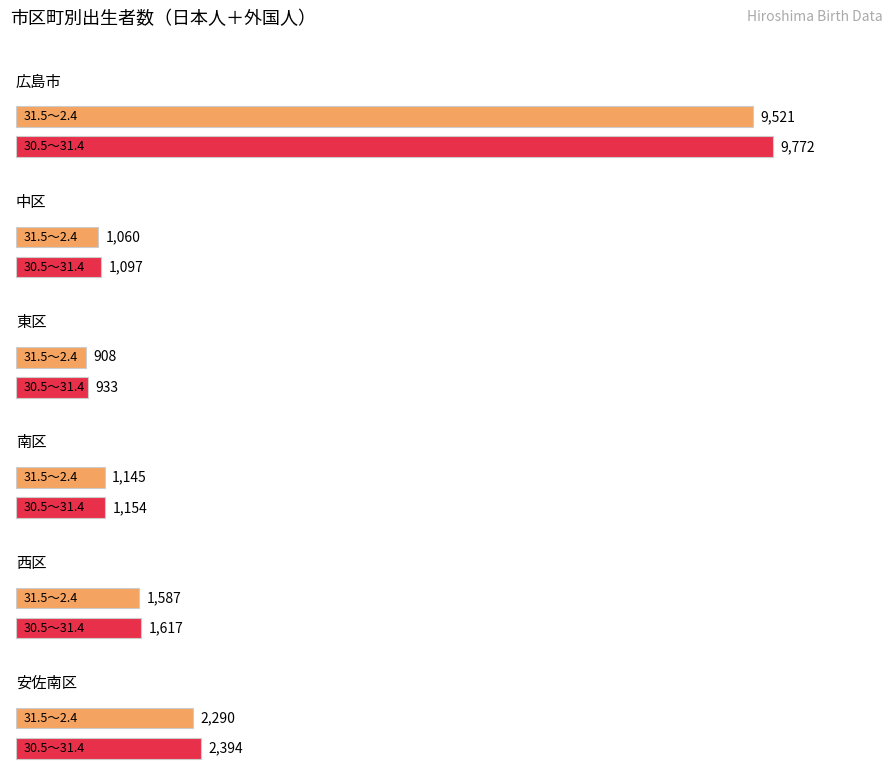

What is the minimum value for 30.5~31.4?

933